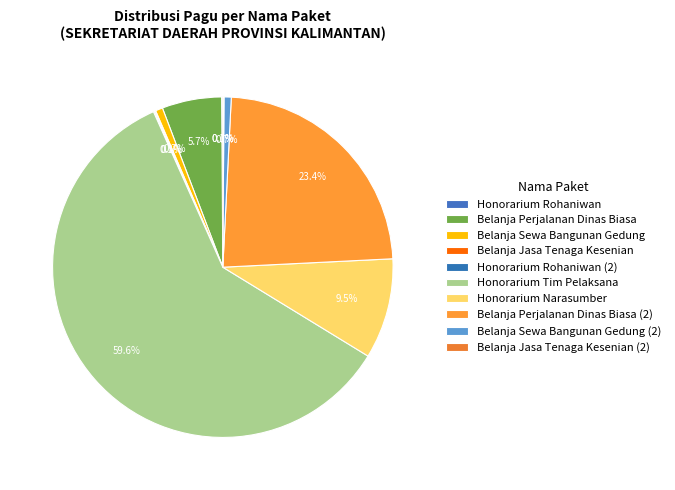

To the nearest percent, what is the difference between the largest and smallest slice percentages?

59%